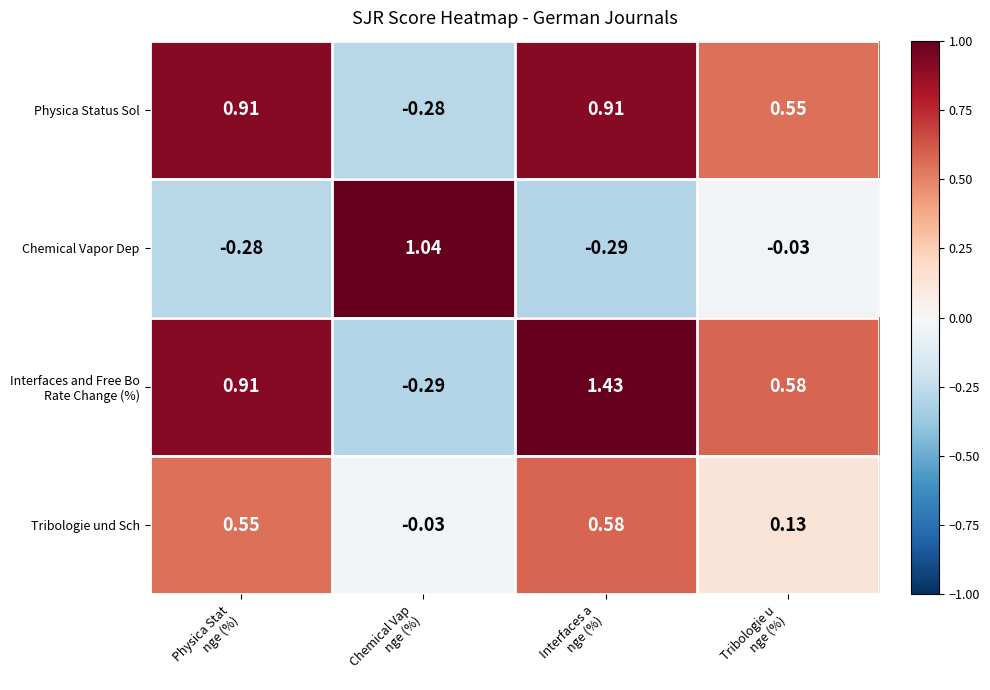

How many positive values does the Physica Status Sol series have?

3